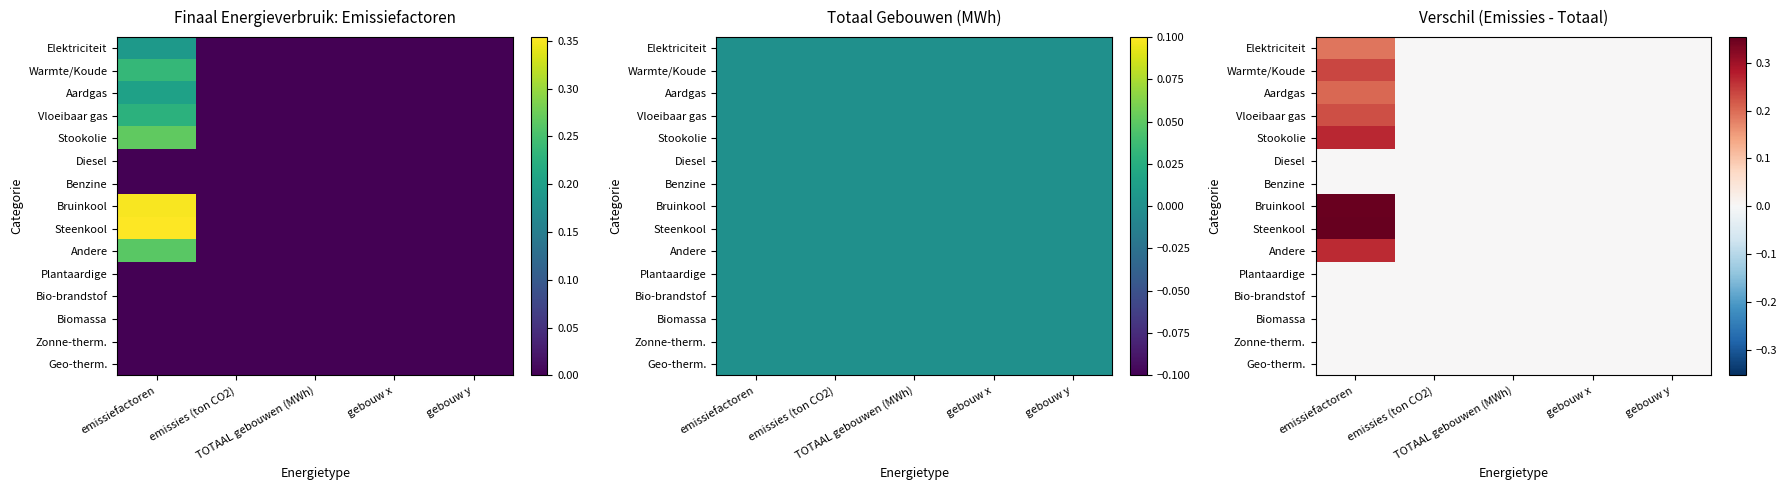

The value of Andere at TOTAAL gebouwen (MWh) is 0.1. True or false?

False